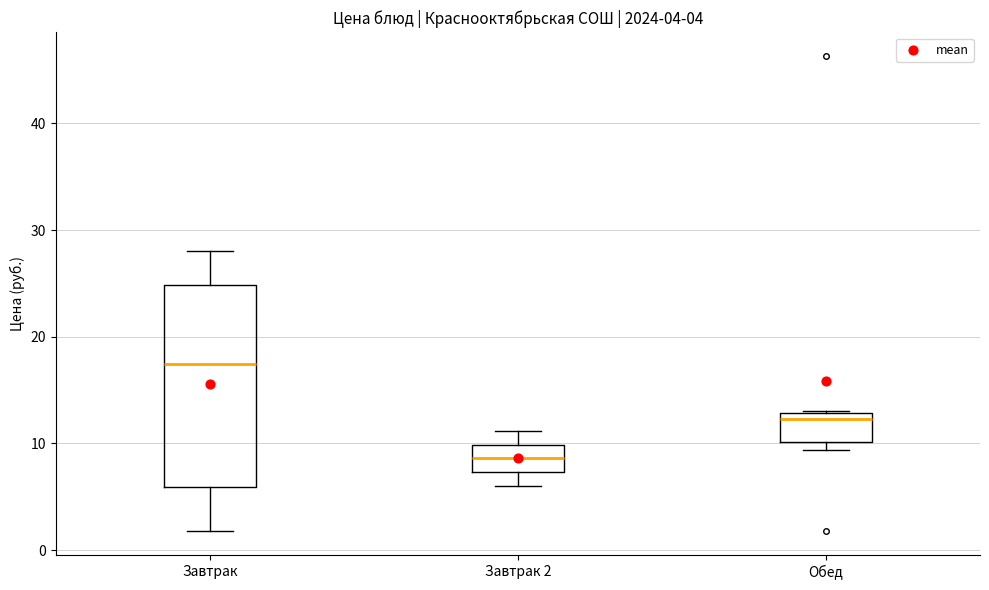

Which box is the tallest, from its lower edge to its upper edge?

Завтрак